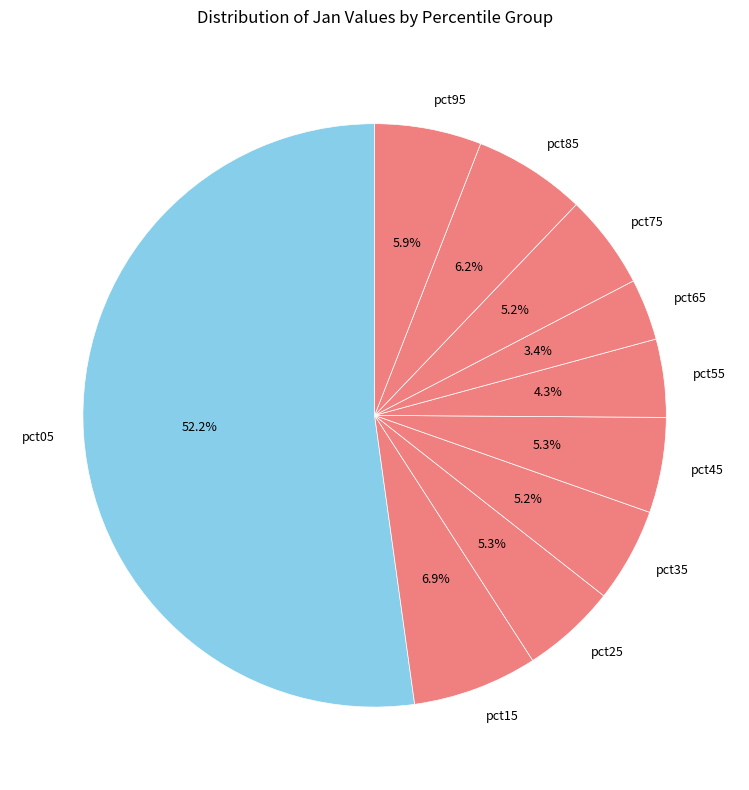

Is there a majority slice in this chart?

Yes